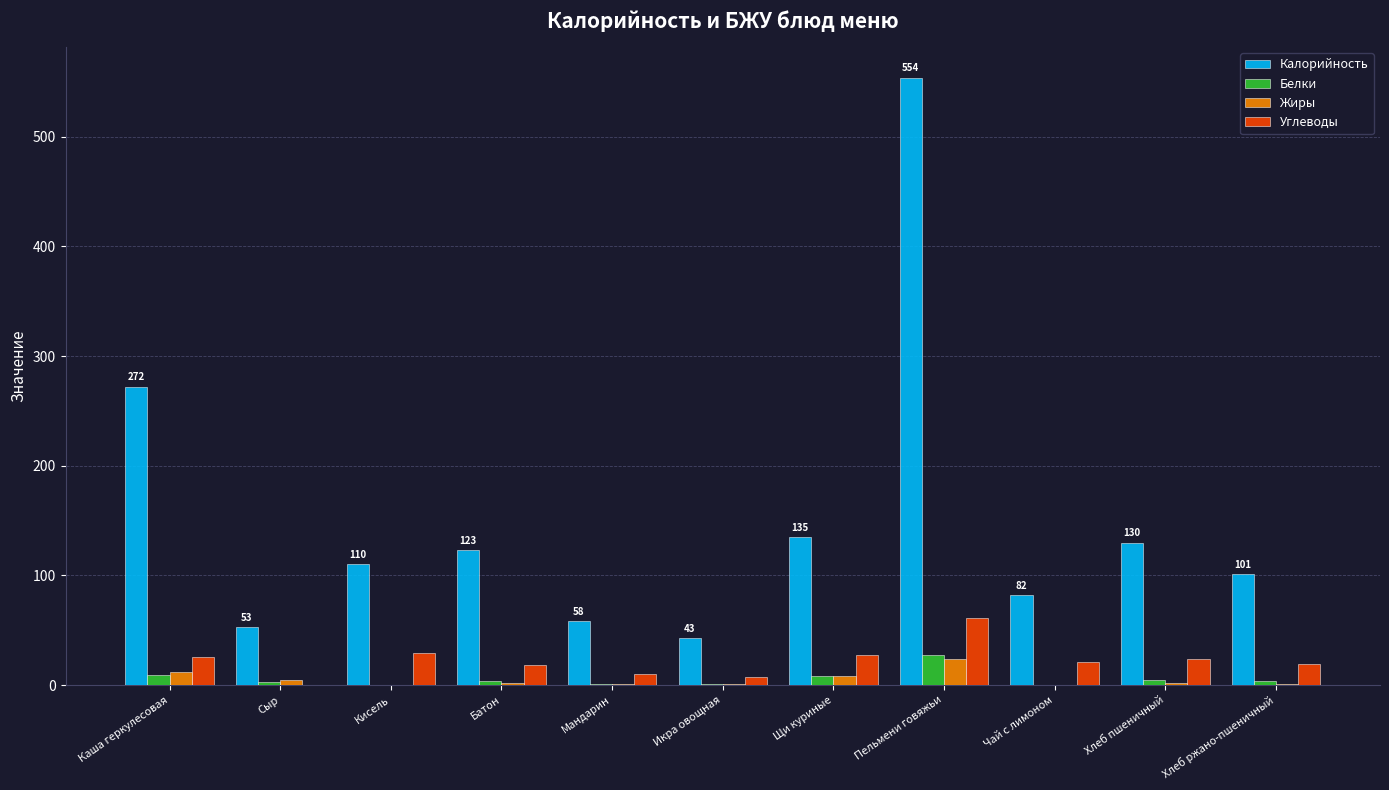

How many groups of bars are there?

11